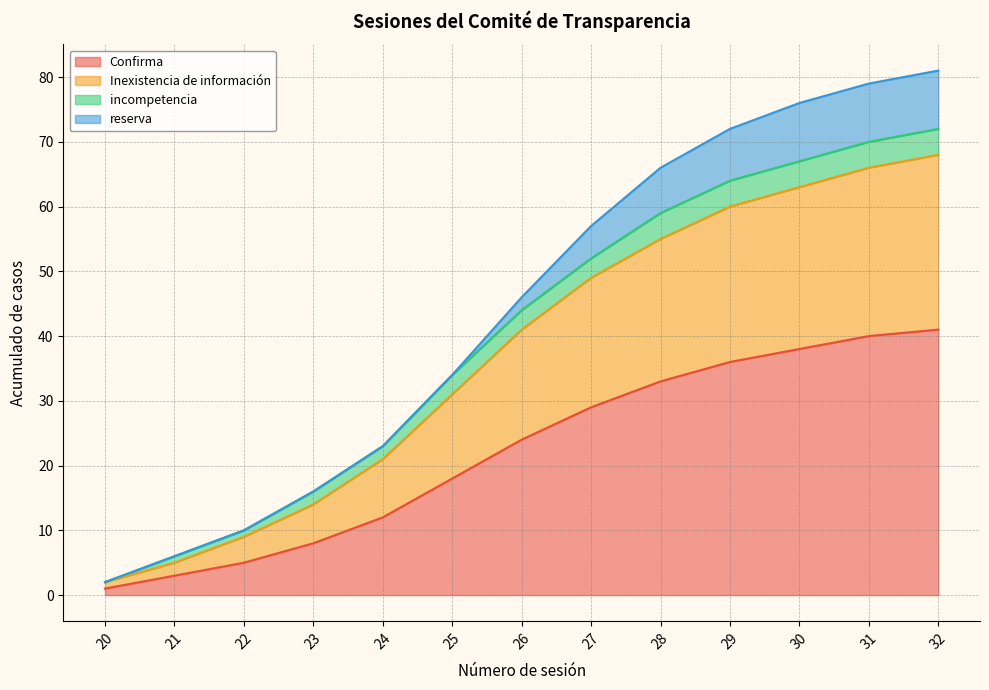

What is the sum of the Confirma values at 30 and 28?

71